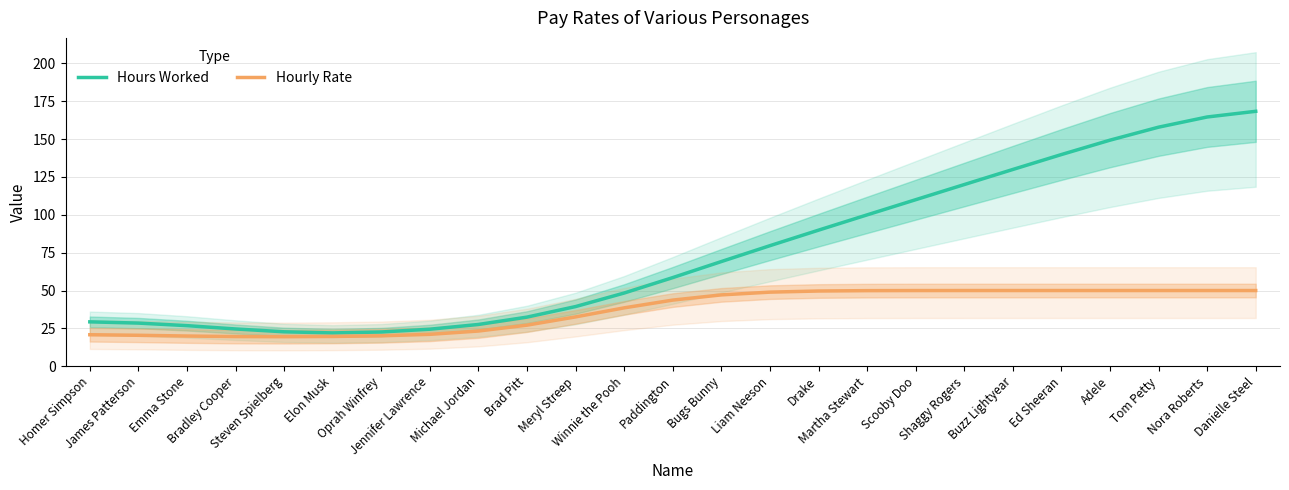

Where does the Hours Worked series first go above 58?

Paddington